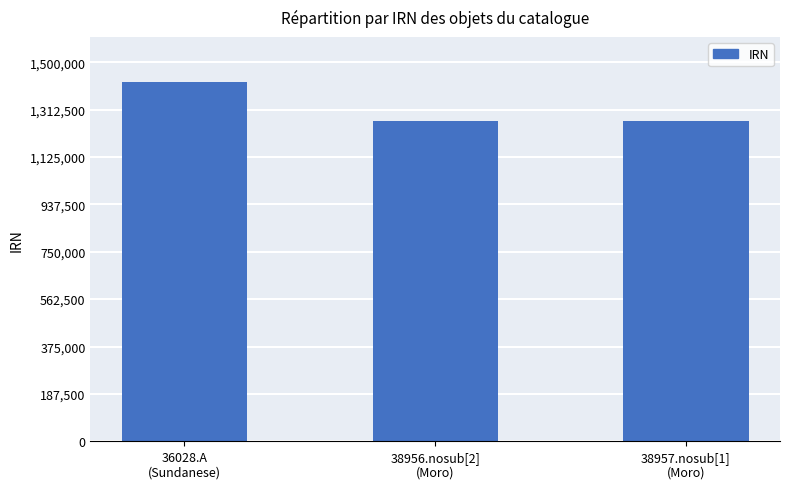

What is the sum of the values at 38957.nosub[1]
(Moro) and 38956.nosub[2]
(Moro)?

2536177